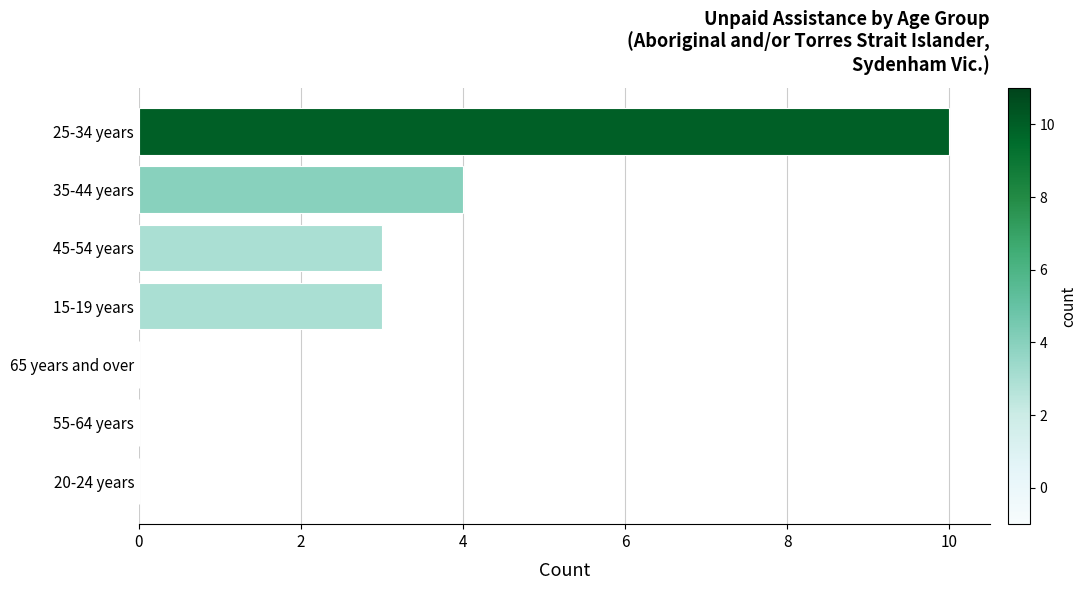

Is it true that the value at 65 years and over is 0?

True